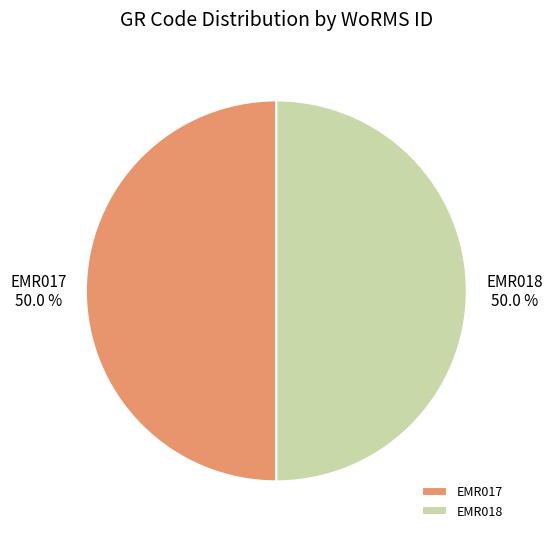

How many slices are in this pie chart?

2